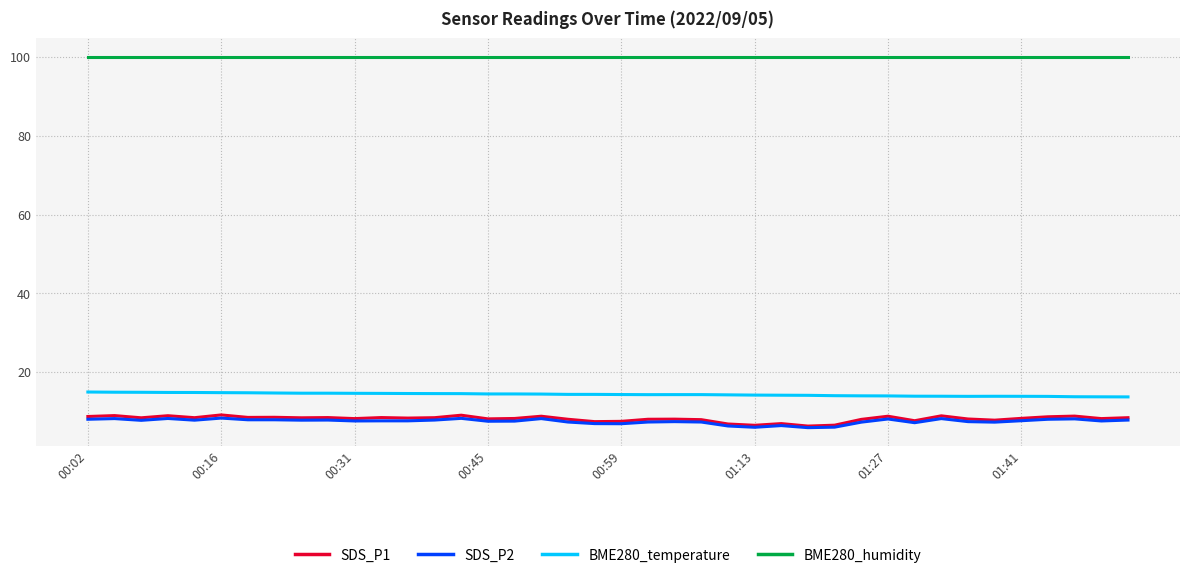

True or false: BME280_temperature and BME280_humidity intersect in this chart.

False